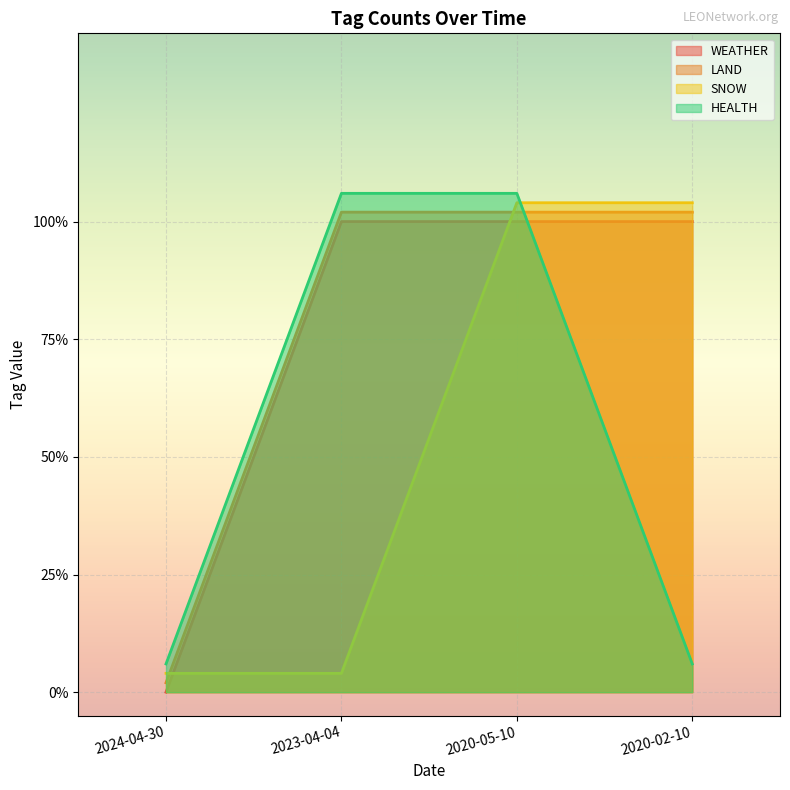

What is the average value of the LAND series?

0.8